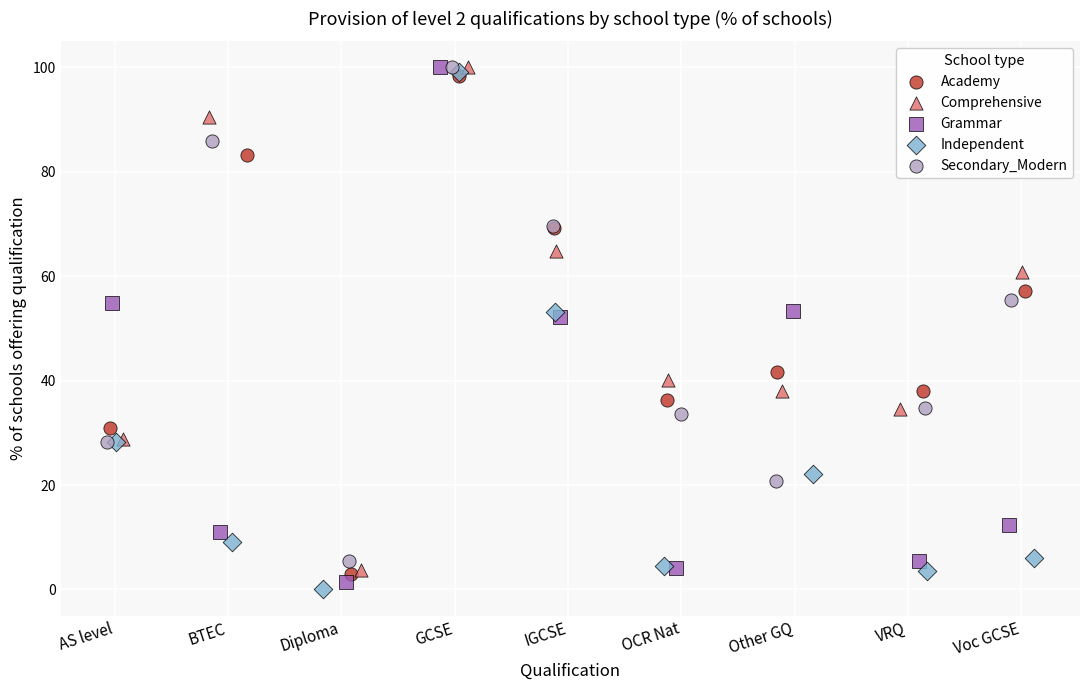

What are all the series names shown in the legend?

Academy, Comprehensive, Grammar, Independent, Secondary_Modern